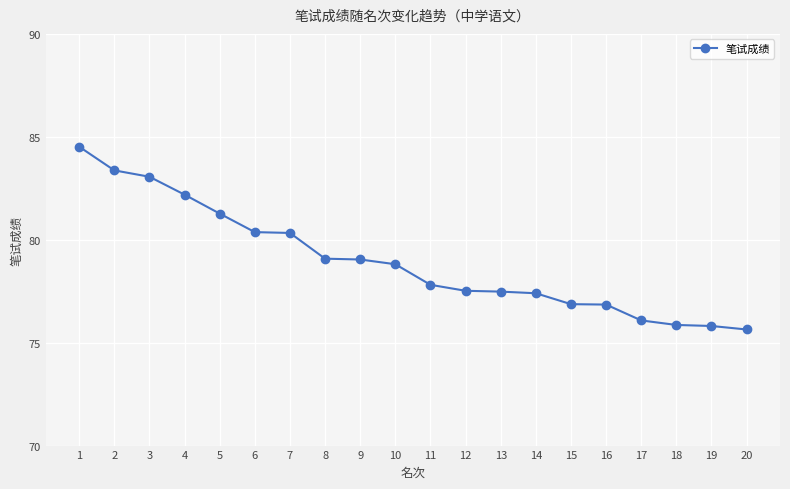

What value does the data have at 6?

80.4